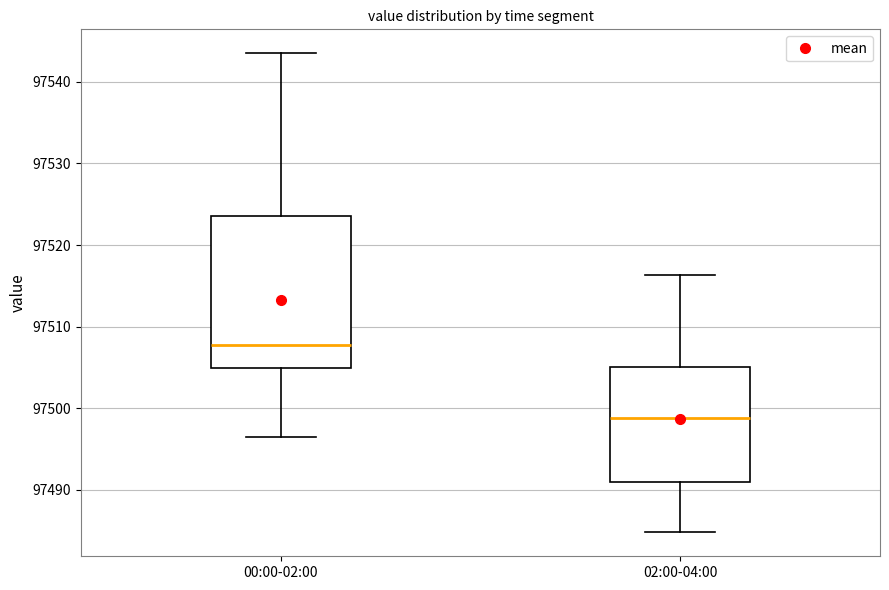

Reading left to right, transcribe this box plot: for each box, give where its median line is, the range the box spans, and where its two whiskers end, as read against the y-axis. The values are not printed on the chart, so give them approximately, as read against the axis.

00:00-02:00: median 97508, box 97505 to 97524, whiskers 97496 to 97544
02:00-04:00: median 97499, box 97491 to 97505, whiskers 97485 to 97516